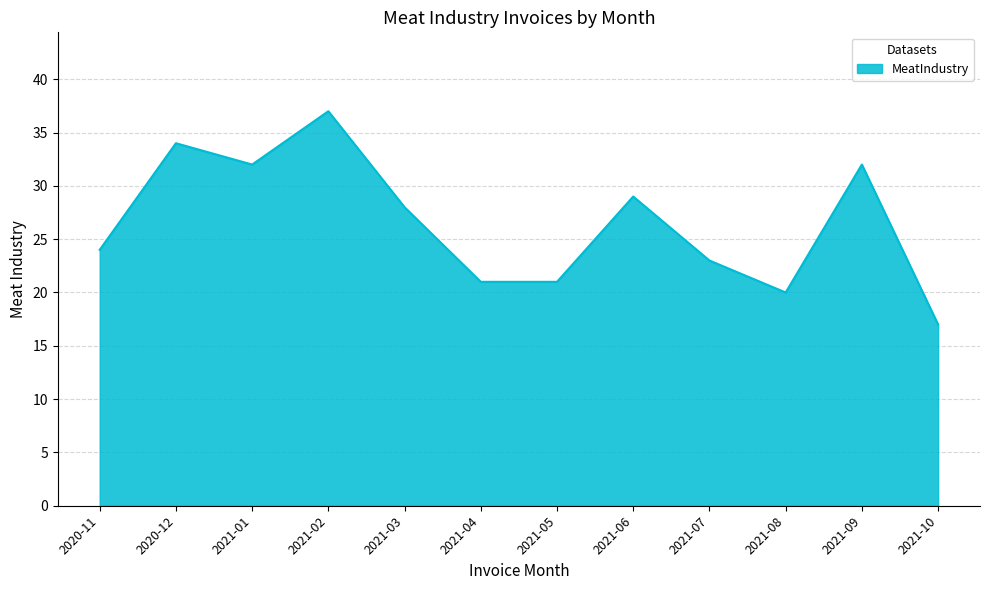

What is the sum of the values at 2021-01 and 2021-07?

55